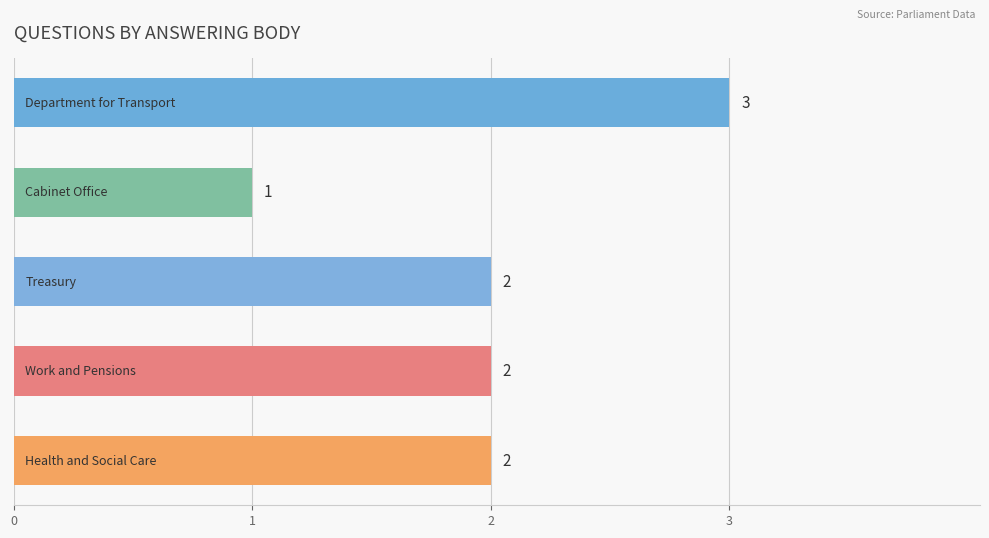

What is the maximum value shown in the chart?

3